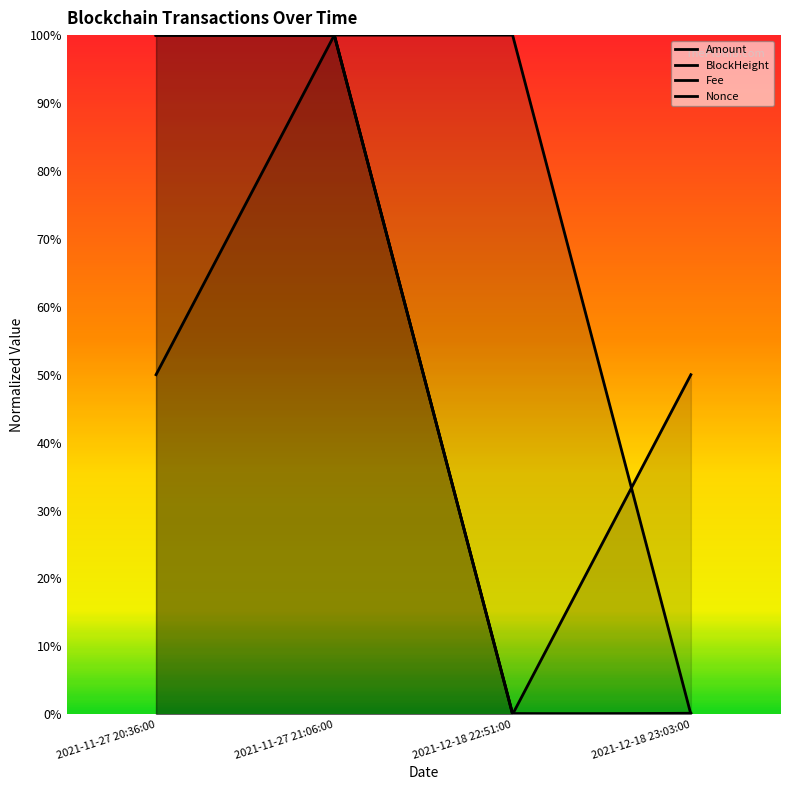

What is the total value across all series at 2021-12-18 23:03:00?

0.5